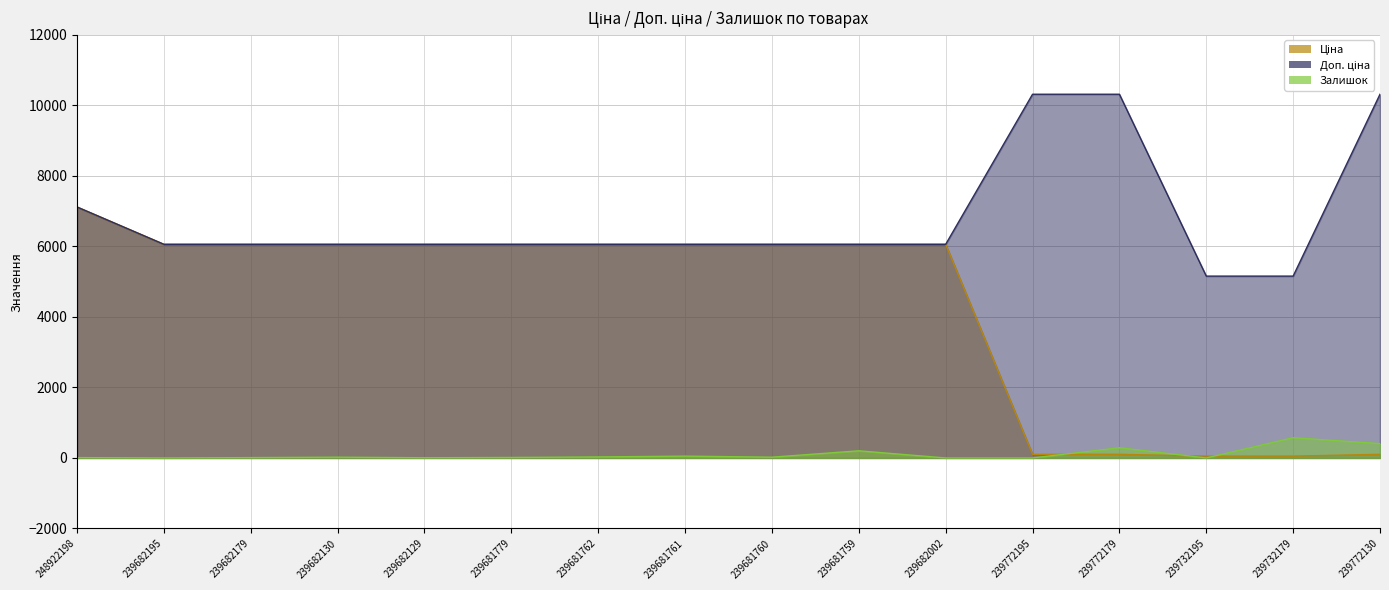

How many values in Залишок are above zero?

12